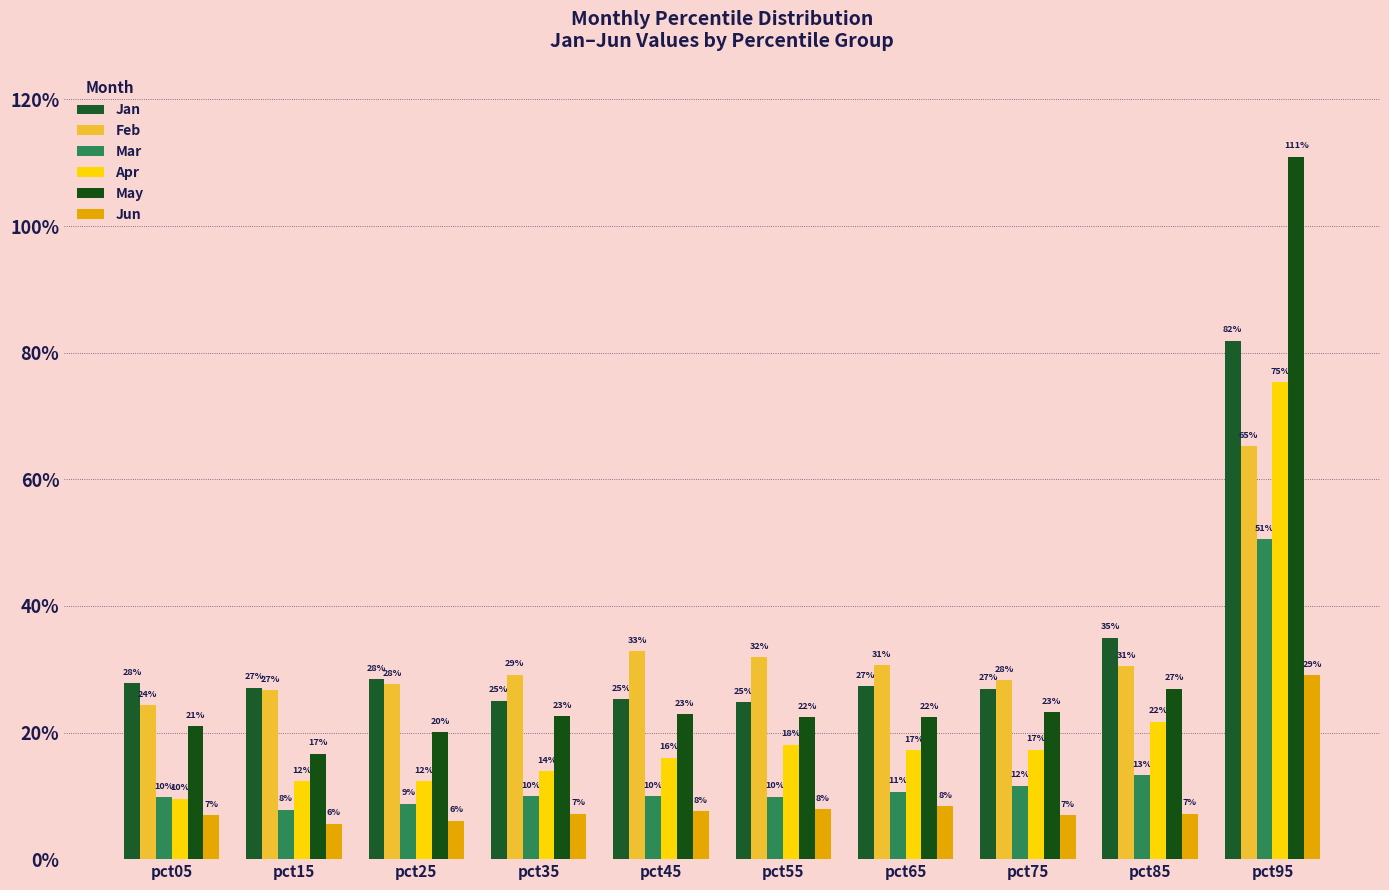

List the series in order of their peak value, lowest first.

Jun, Mar, Feb, Apr, Jan, May